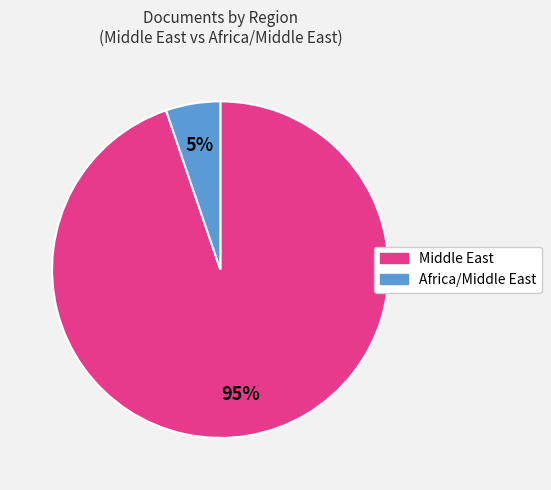

To the nearest percent, what is the difference between the Africa/Middle East and Middle East slice percentages?

90%